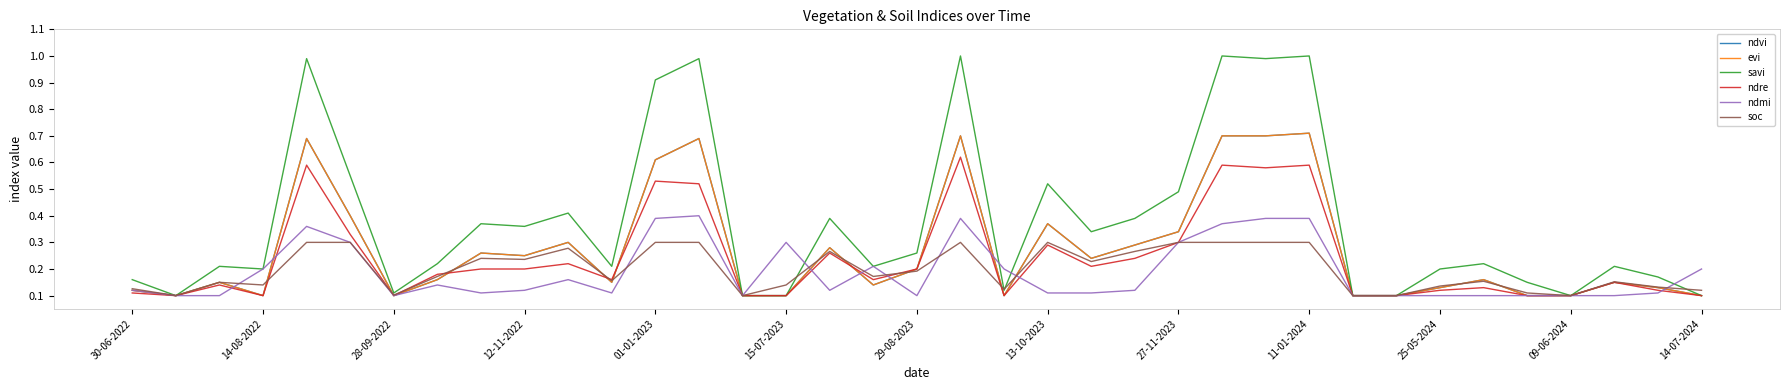

Which series has the largest range (max minus min)?

savi